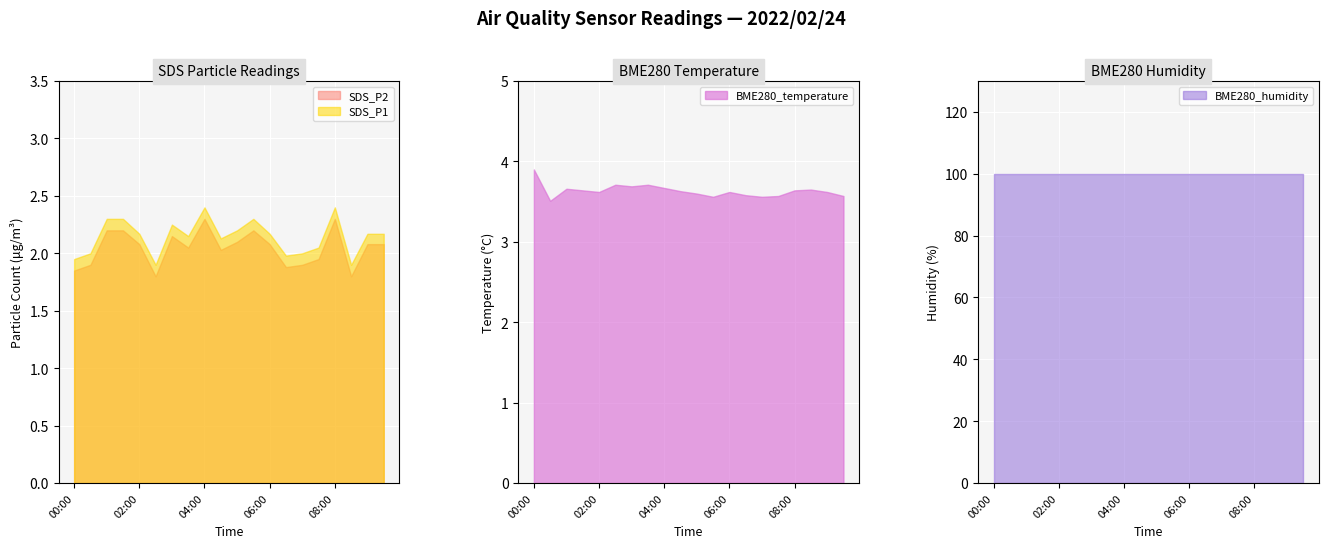

True or false: SDS_P2 and SDS_P1 cross at least once.

False